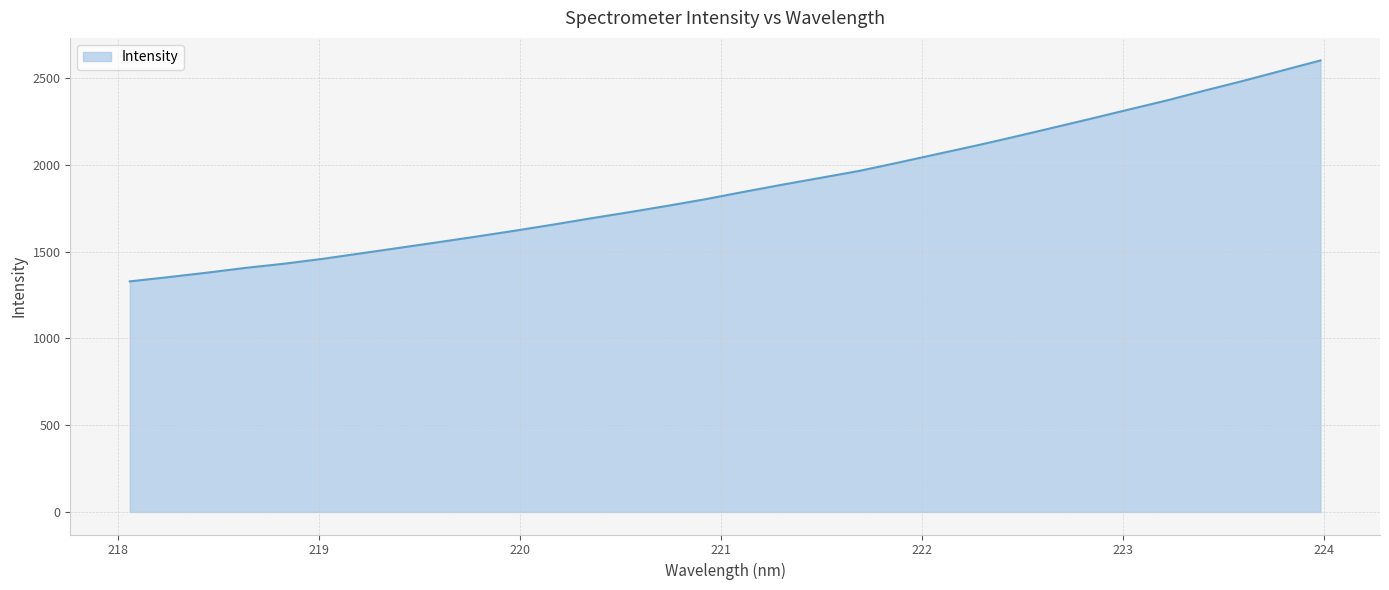

What is the difference between the maximum and minimum values?

1273.8